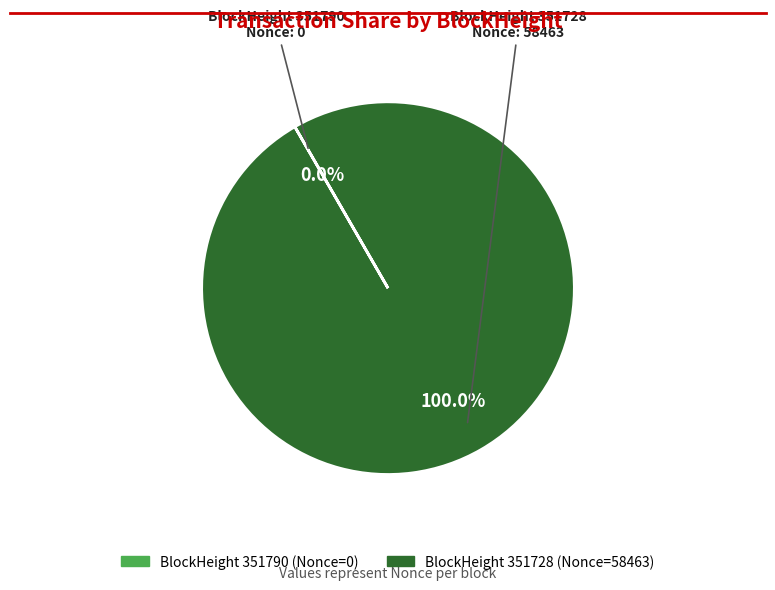

Is there any slice that represents more than half of the pie?

Yes